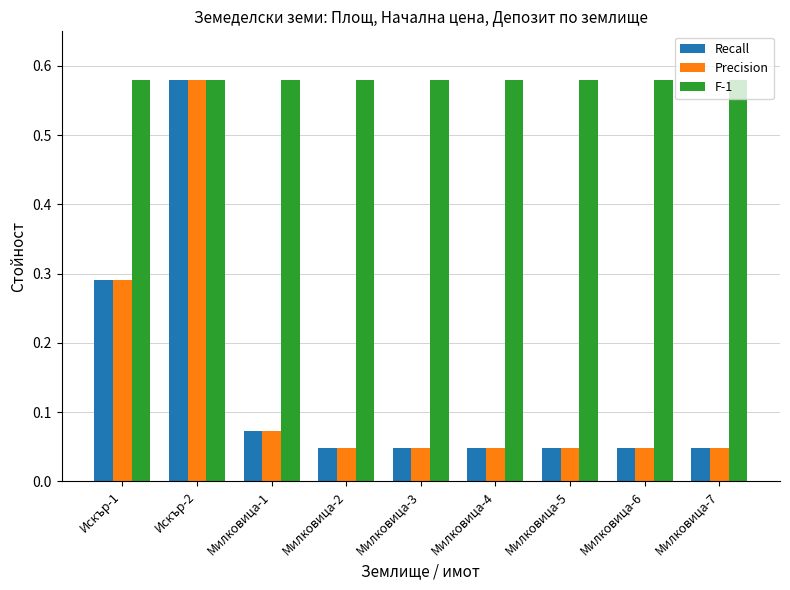

At which category is the sum across all series the highest?

Искър-2